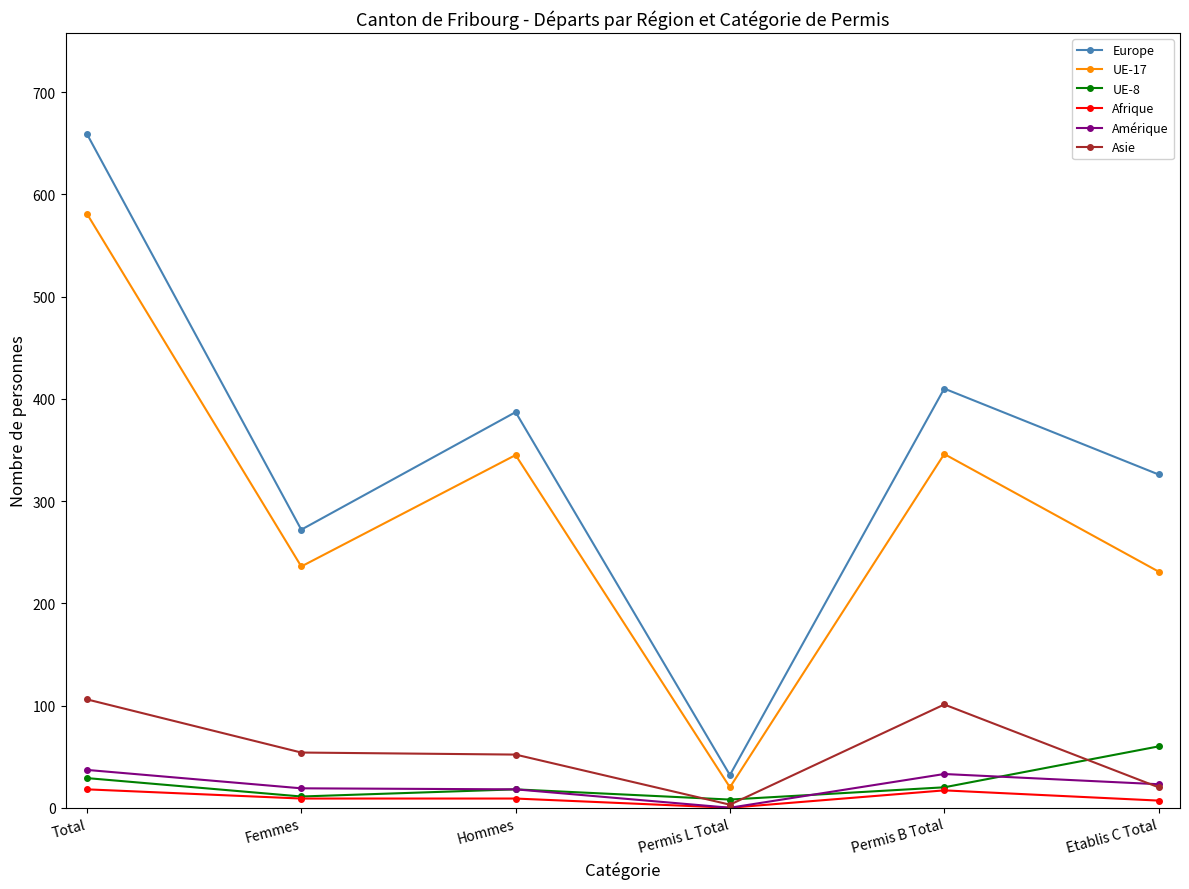

List the labels in order of Europe value, largest first.

Total, Permis B Total, Hommes, Etablis C Total, Femmes, Permis L Total